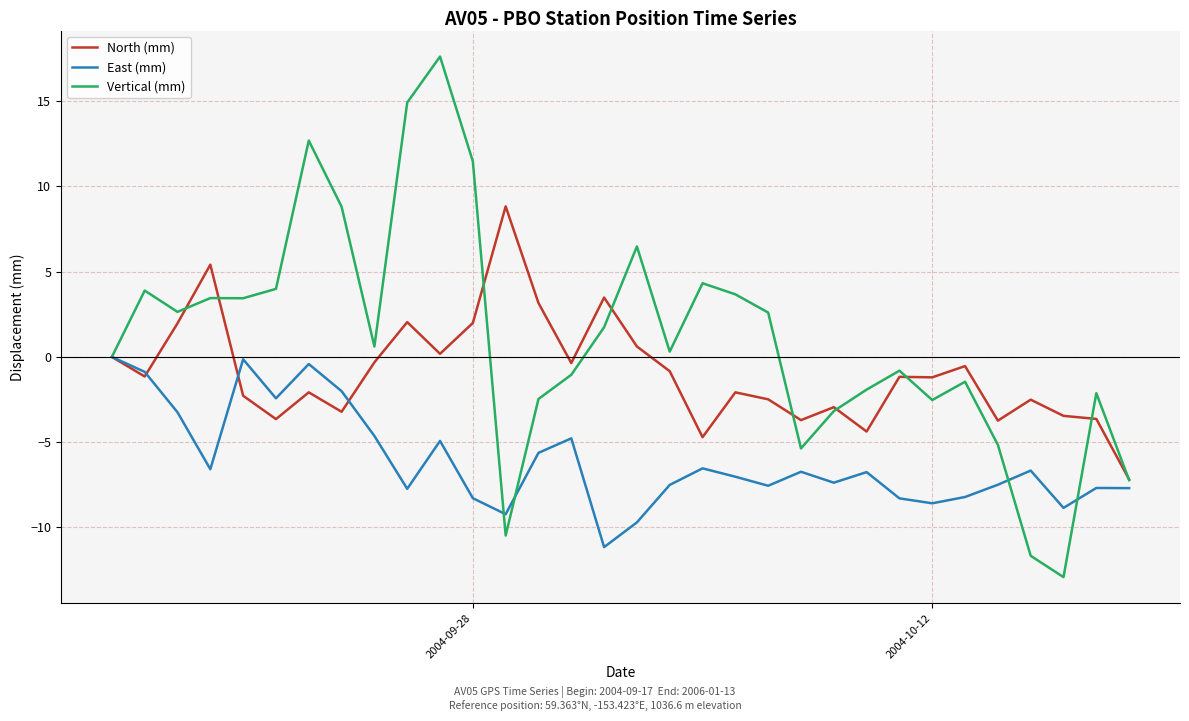

Which series has the largest range (max minus min)?

Vertical (mm)